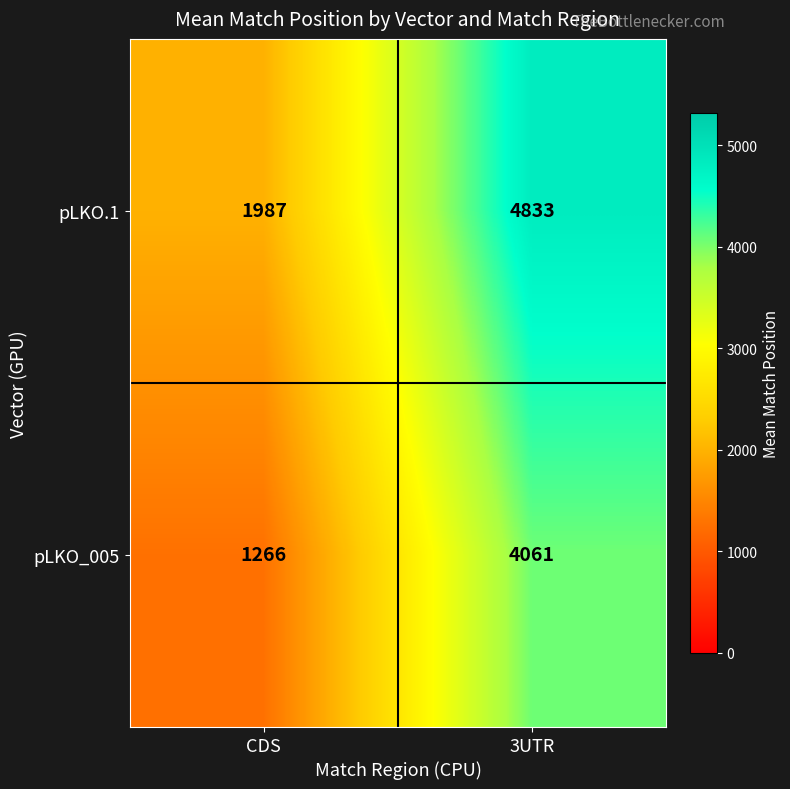

Reading left to right, extract all data points from this chart.

pLKO.1: 1987	4833
pLKO_005: 1266	4061